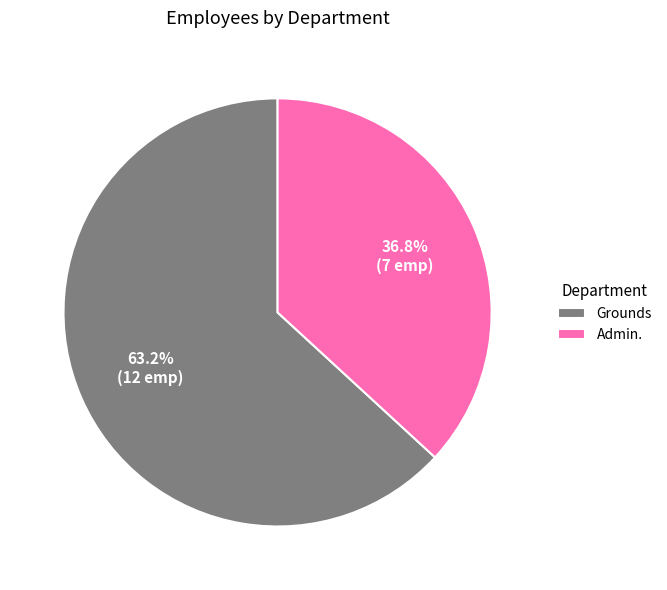

Combined, what portion of the pie is Admin. and Grounds?

100.0%